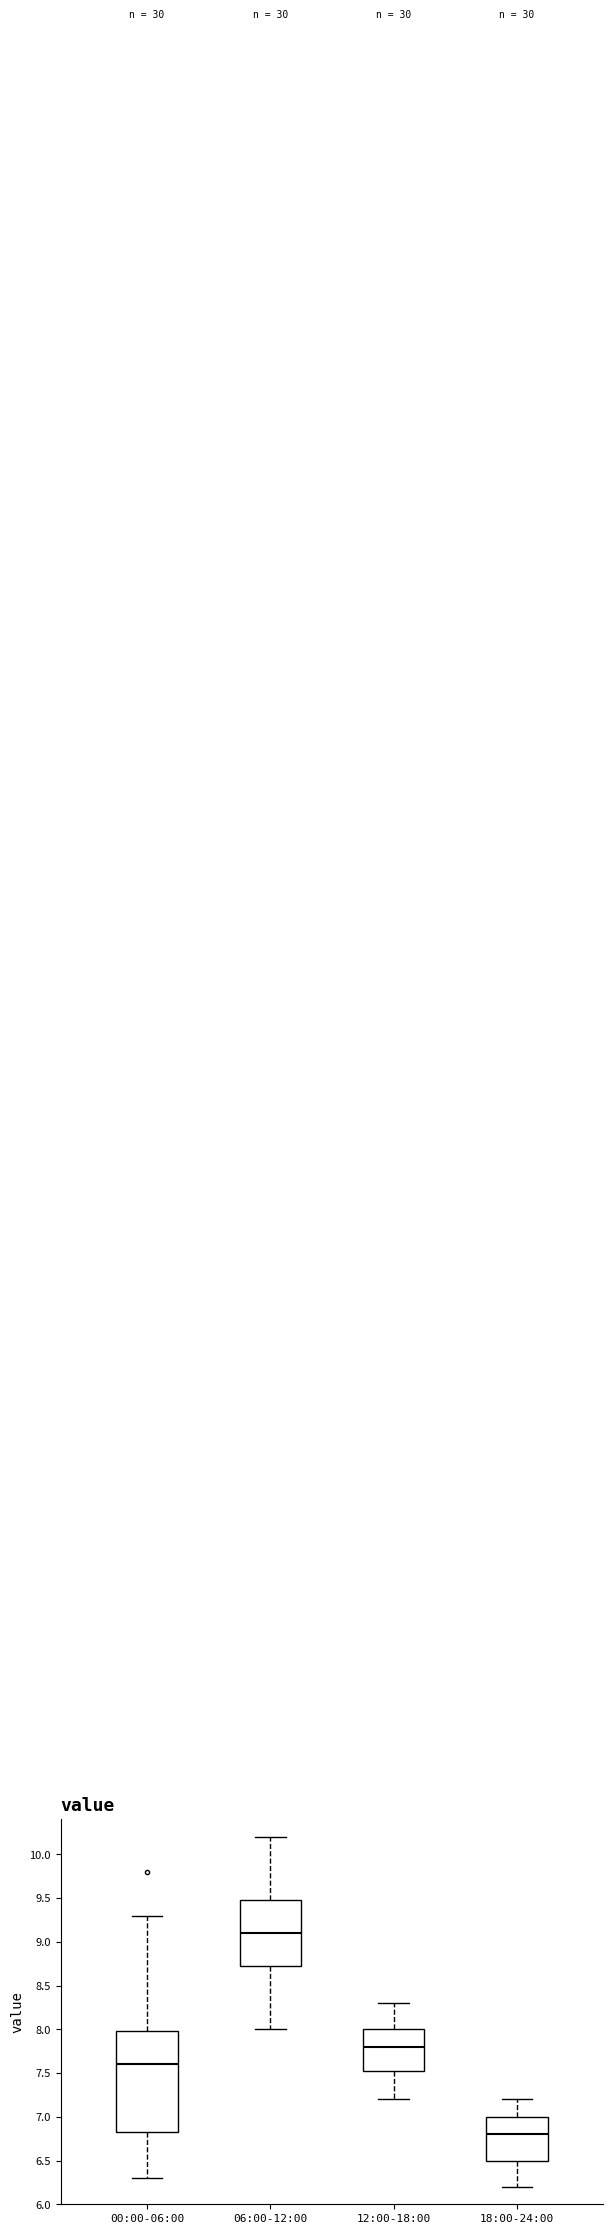

Where does the lower whisker of the box for 06:00-12:00 end on the y-axis? The values are not printed on the chart, so give them approximately, as read against the axis.

8.00